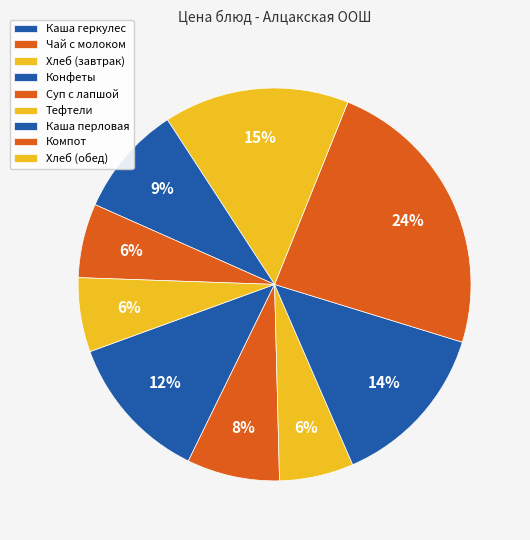

How many segments does this pie chart have?

9